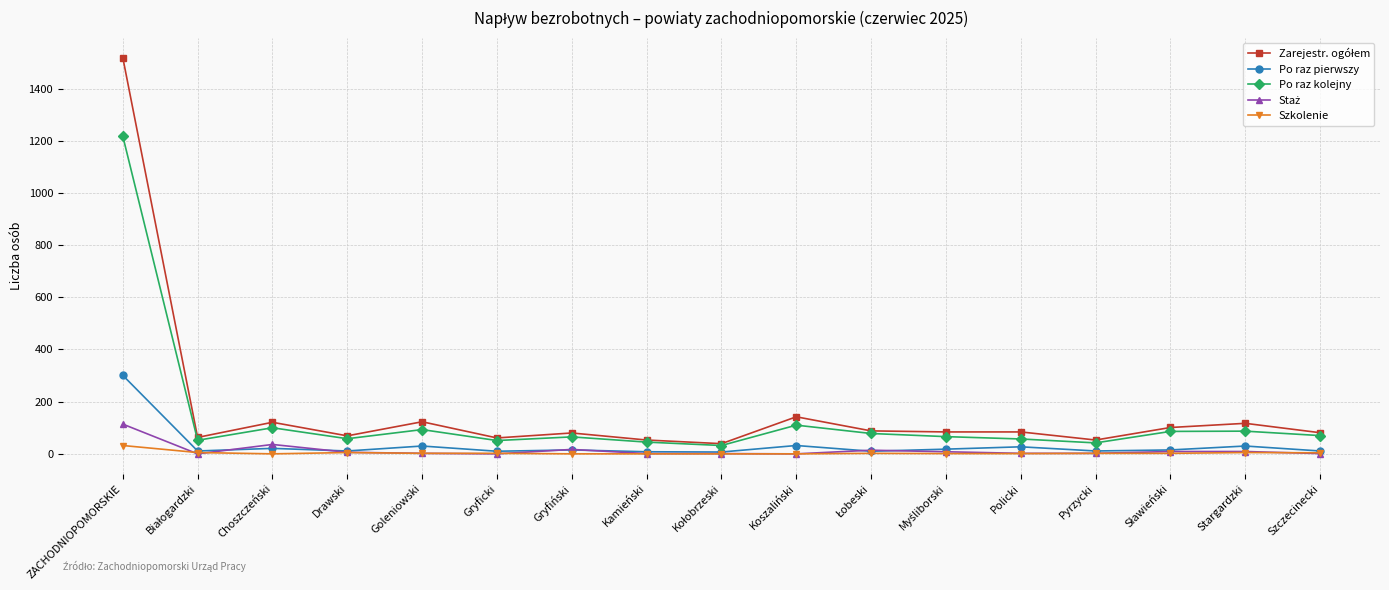

At which category is the sum across all series the highest?

ZACHODNIOPOMORSKIE